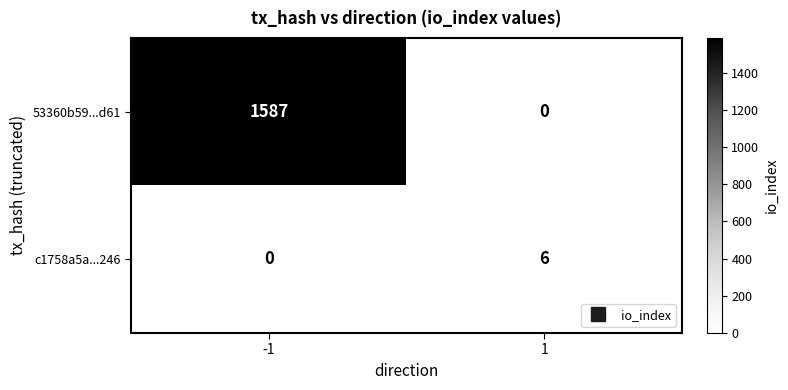

Which series has the largest range (max minus min)?

53360b59...d61